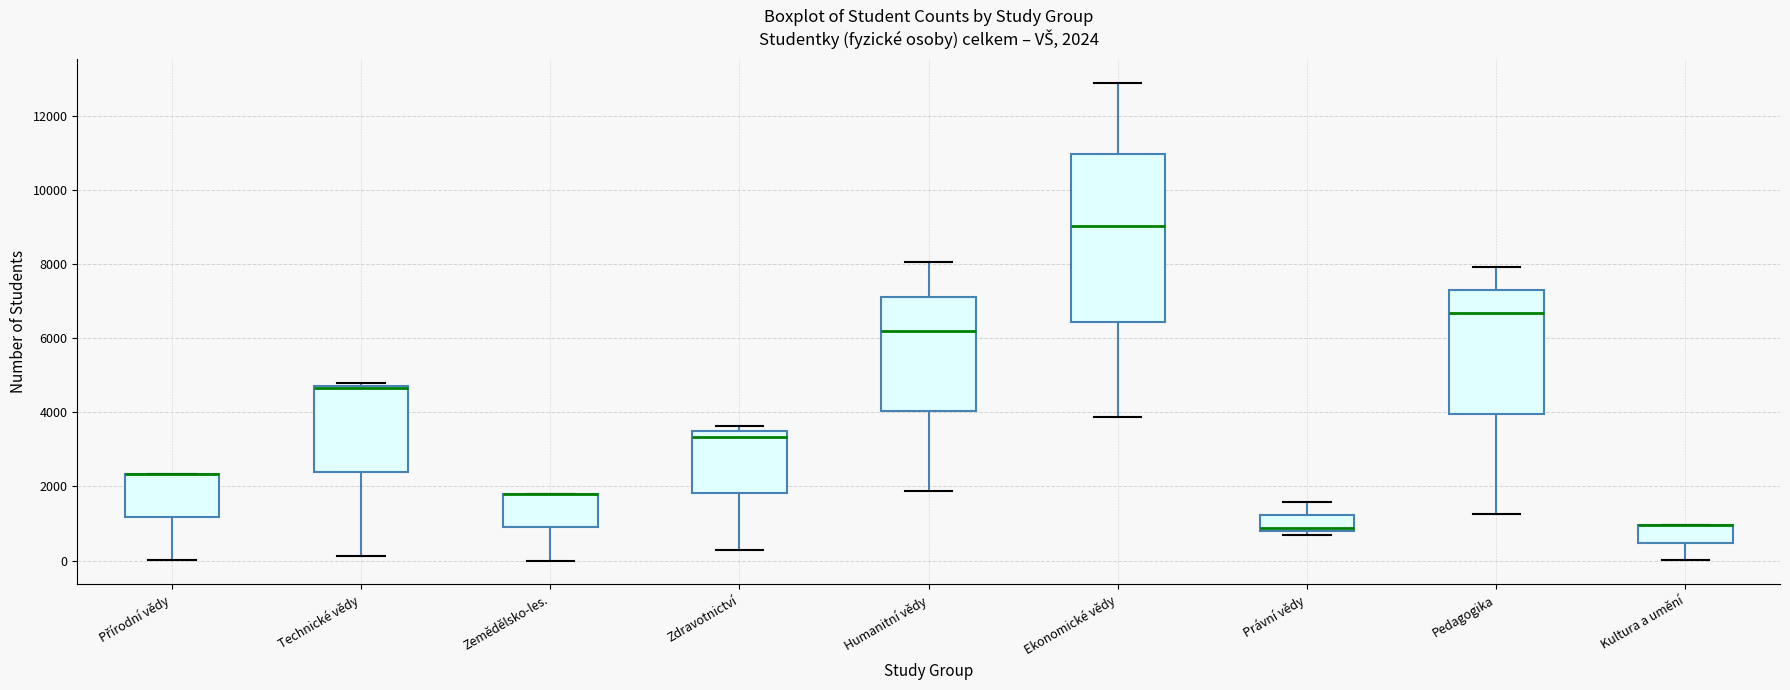

Which box is the tallest, from its lower edge to its upper edge?

Ekonomické vědy